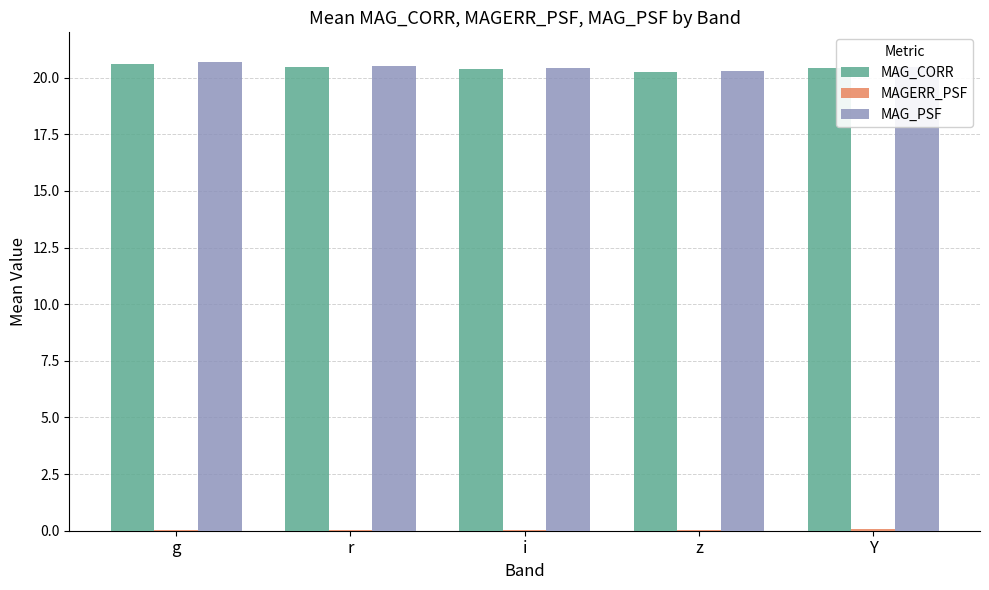

What is the total value across all series at r?

41.0